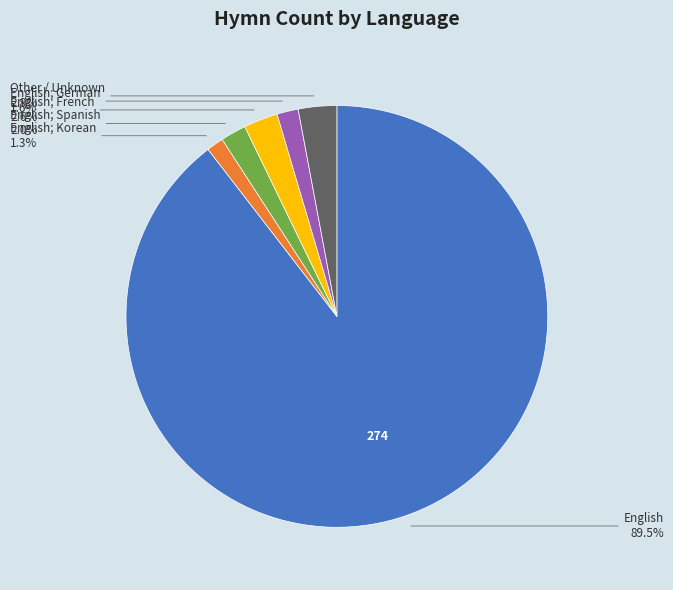

To the nearest percent, what is the average slice percentage?

17%